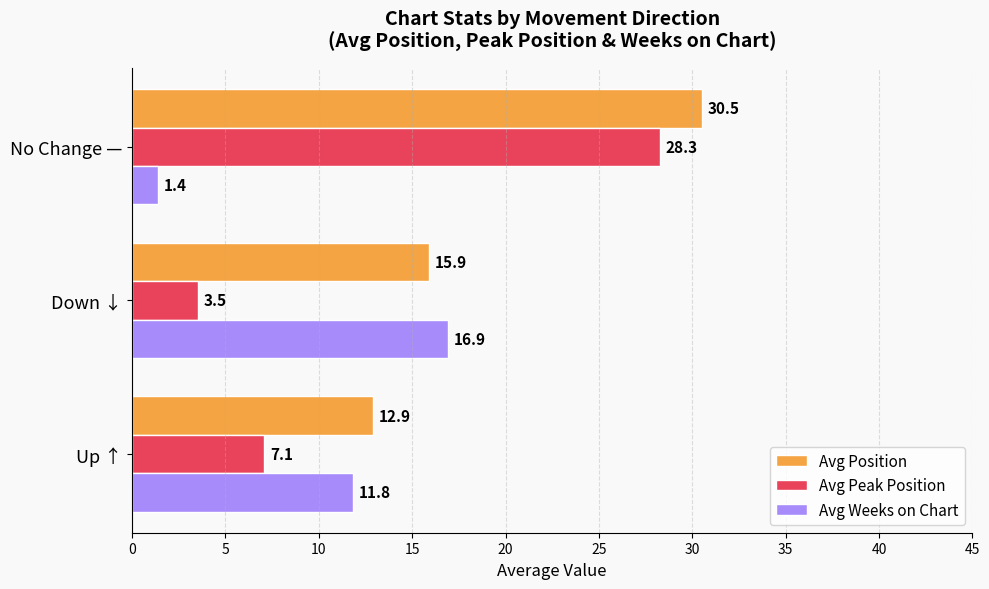

Which series changed the most between Up ↑ and Down ↓?

Avg Weeks on Chart